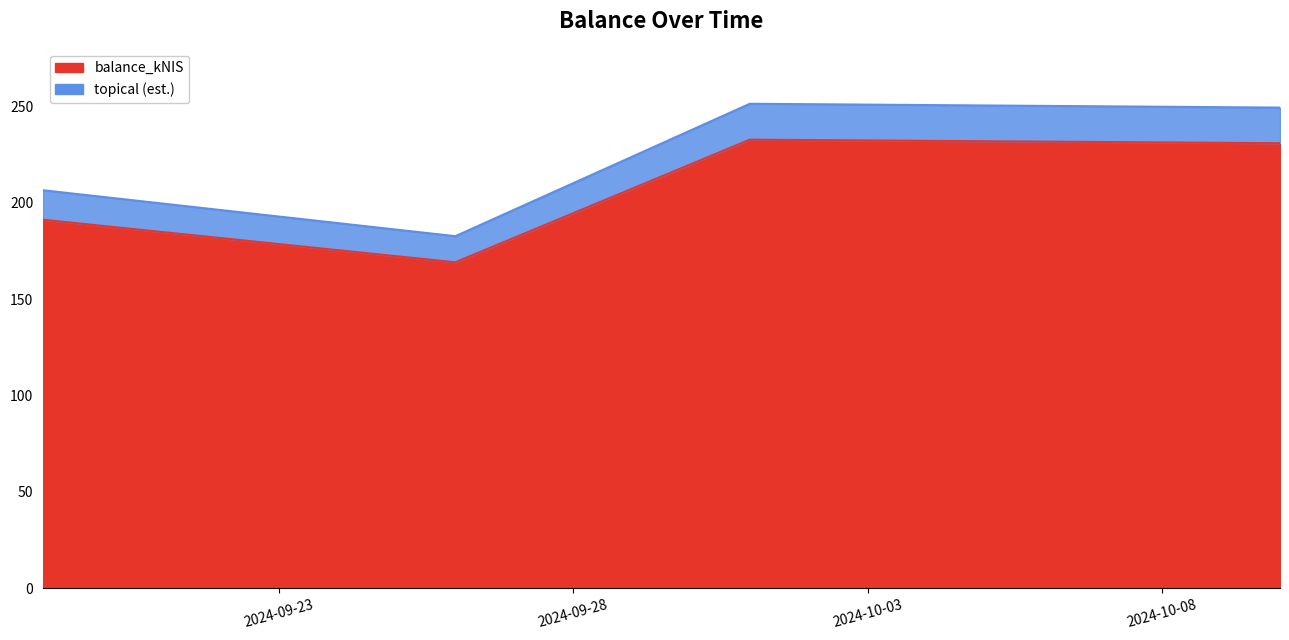

Reading right to left, what are all the values shown in this chart?

231.0	232.9	169.2	191.3